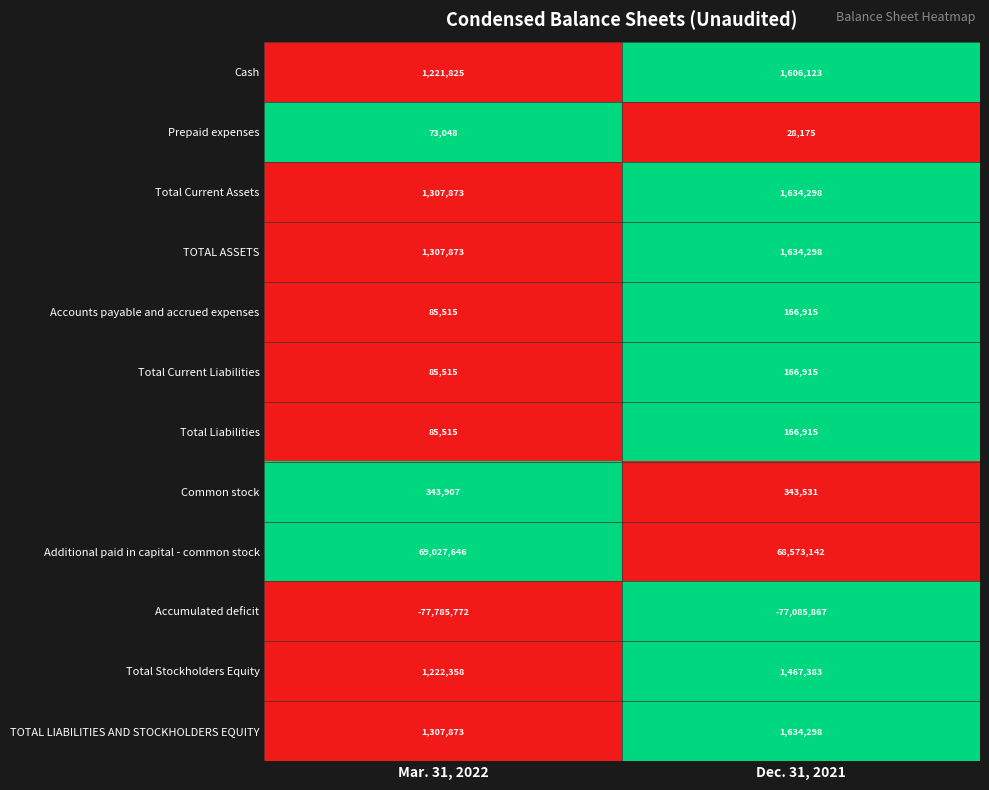

At how many categories does at least one series exceed 0?

2